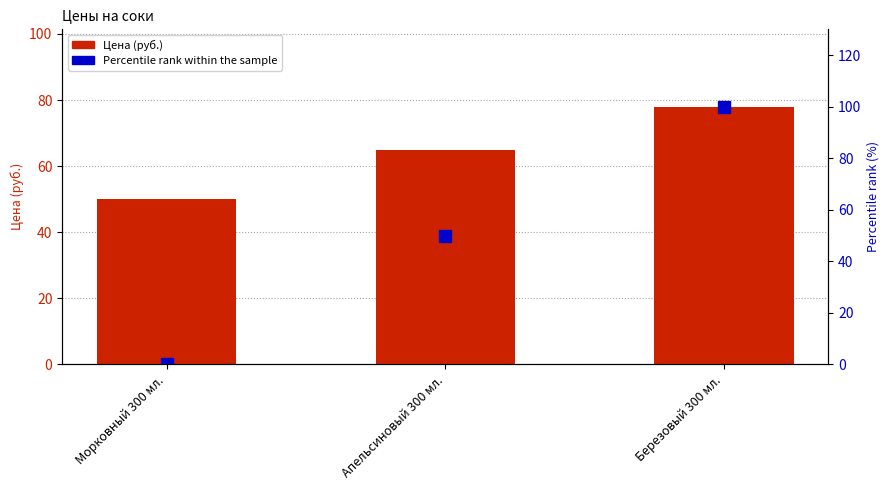

Rank the series at Апельсиновый 300 мл. from lowest to highest value.

Percentile rank within the sample, Цена (руб.)